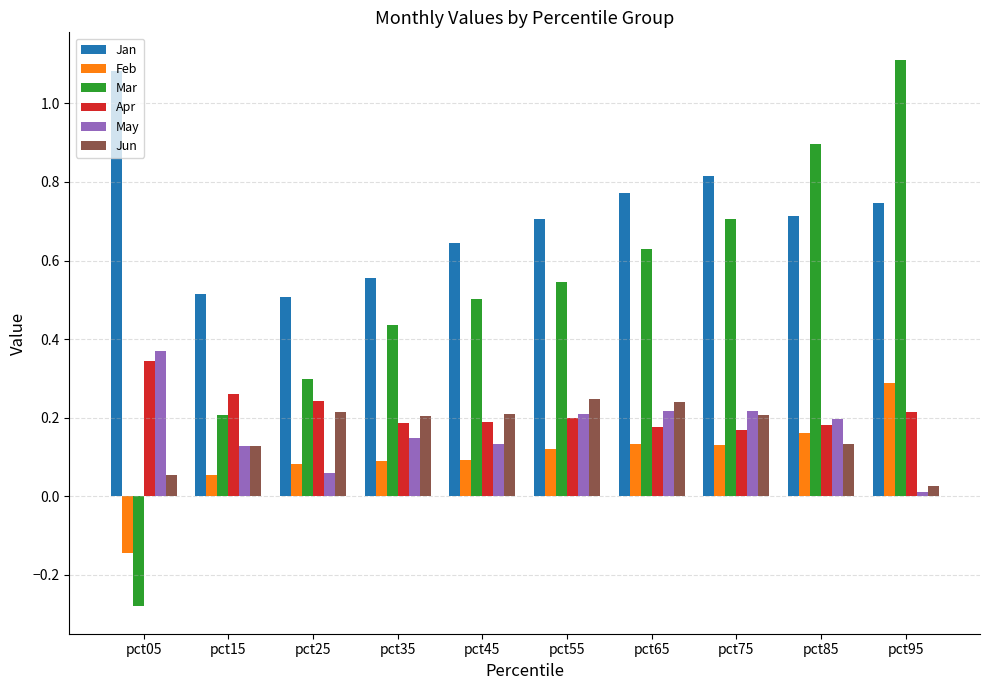

Which series has the largest range (max minus min)?

Mar